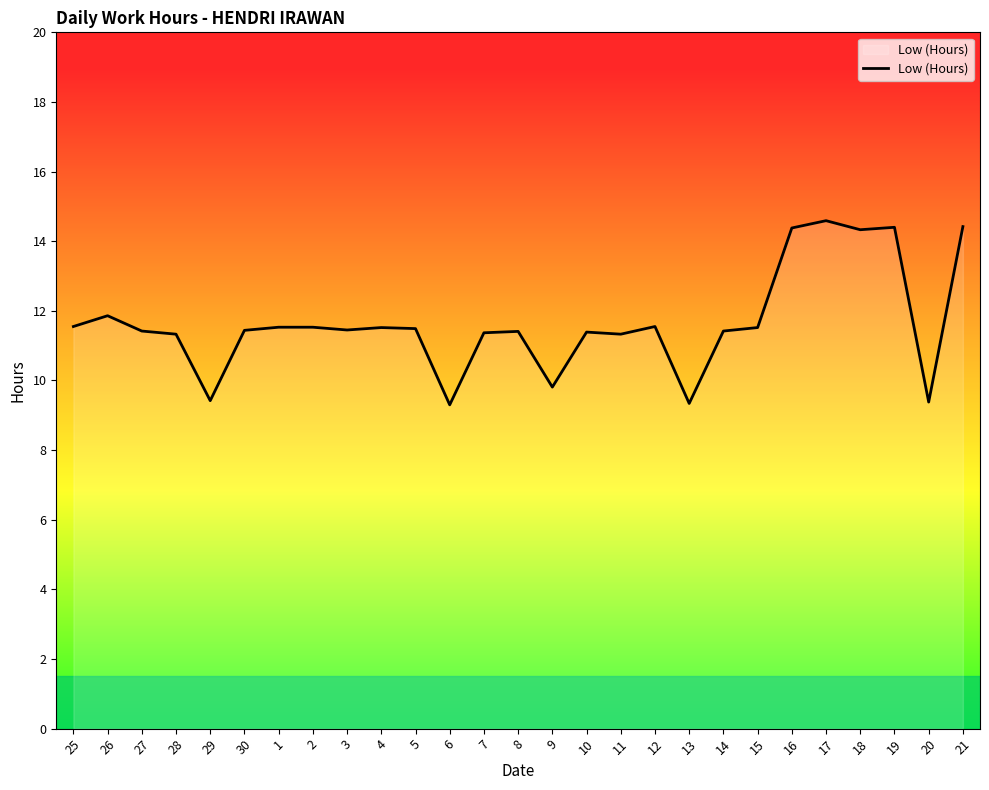

What is the ratio of the value at 9 to the value at 29?

1.0